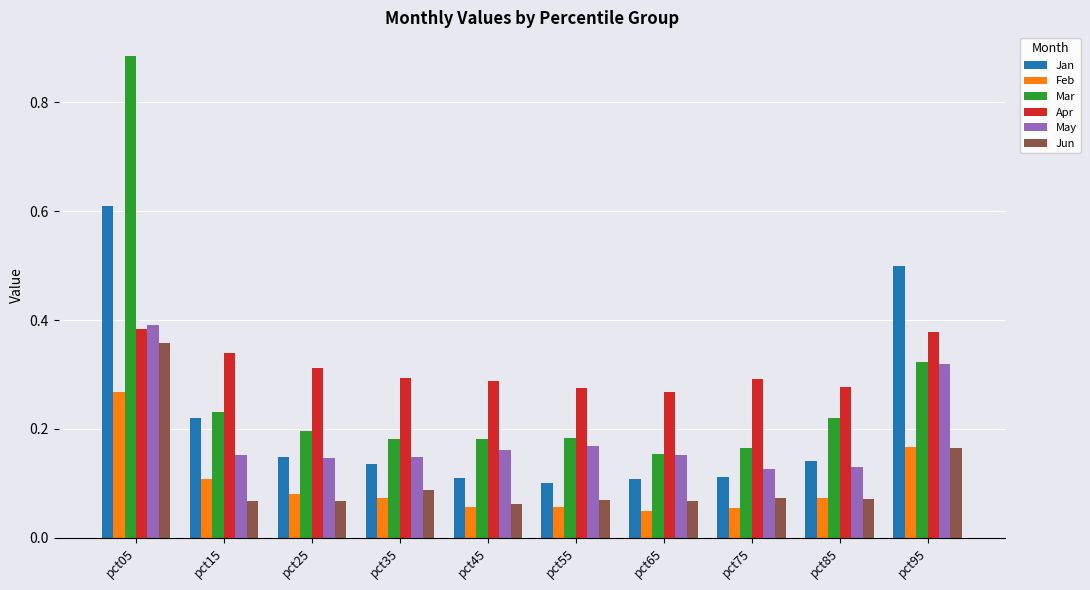

What is the difference between the Jan values at pct05 and pct35?

0.5